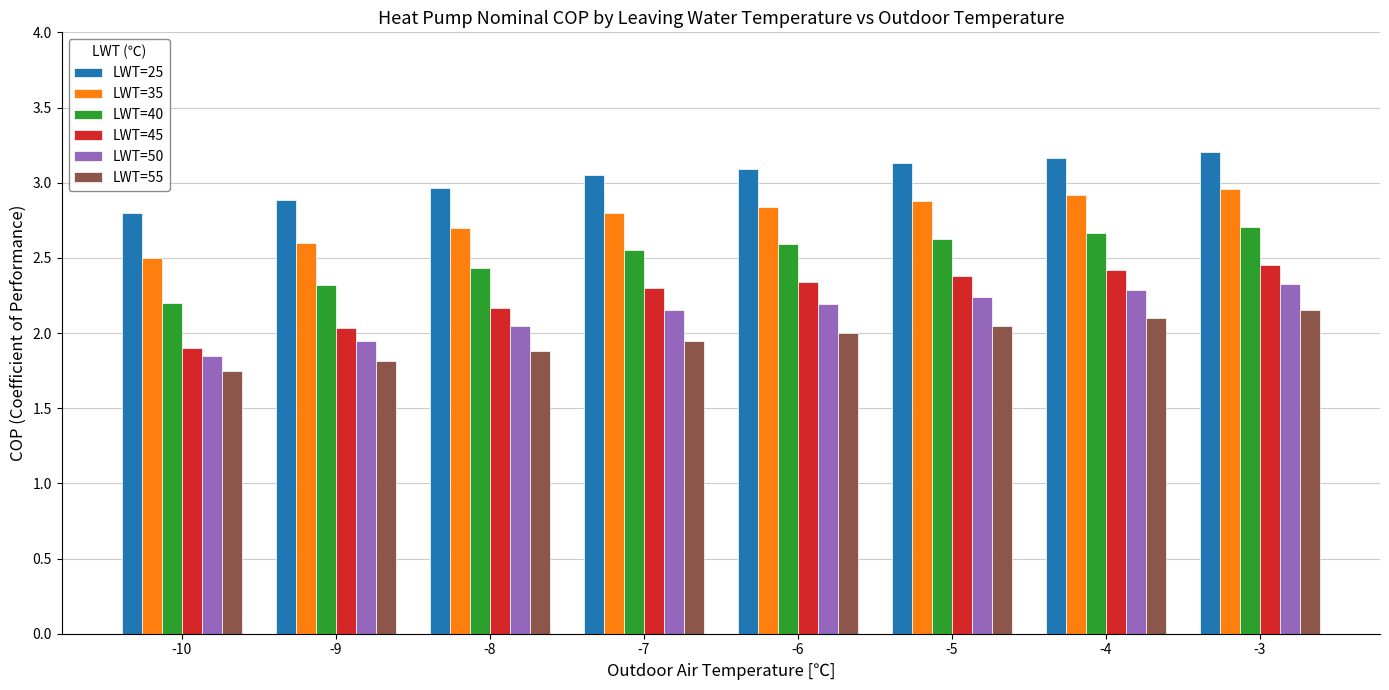

What is the difference between the second highest and second lowest values in the LWT=35 series?

0.3